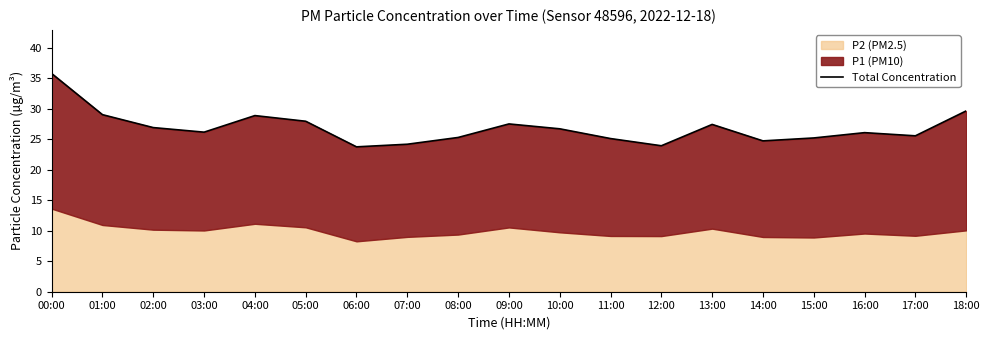

Reading left to right, what are all the values shown in this chart?

00:00=35.8	01:00=29.1	02:00=26.9	03:00=26.2	04:00=28.9	05:00=28.0	06:00=23.8	07:00=24.2	08:00=25.3	09:00=27.5	10:00=26.7	11:00=25.1	12:00=24.0	13:00=27.5	14:00=24.8	15:00=25.2	16:00=26.1	17:00=25.6	18:00=29.7